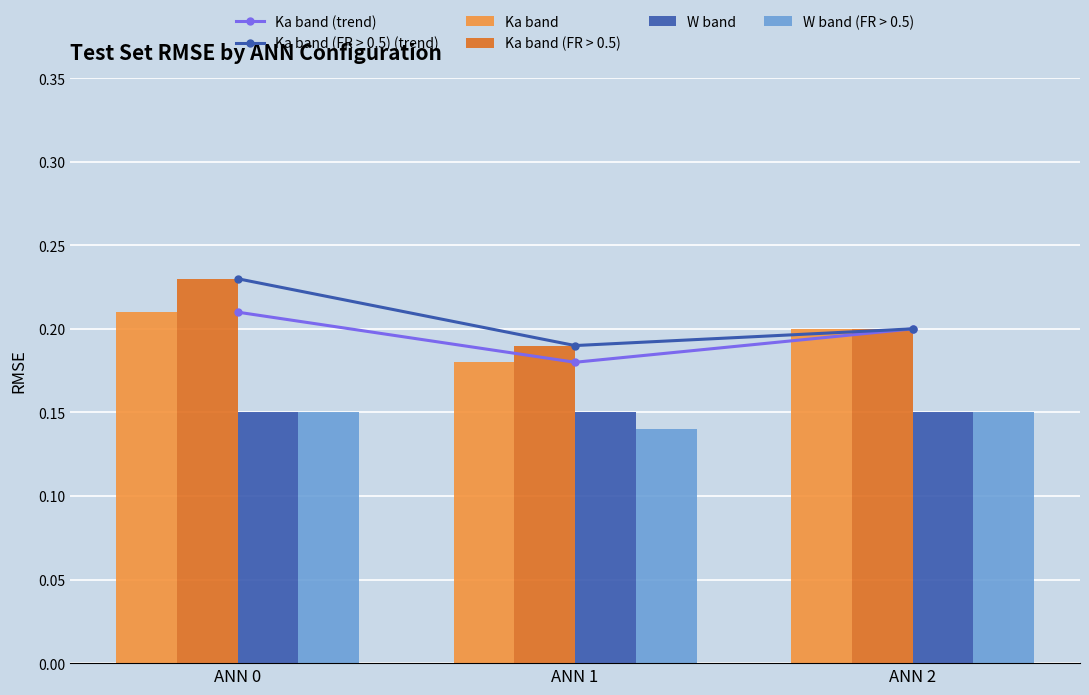

How many groups of bars are there?

3